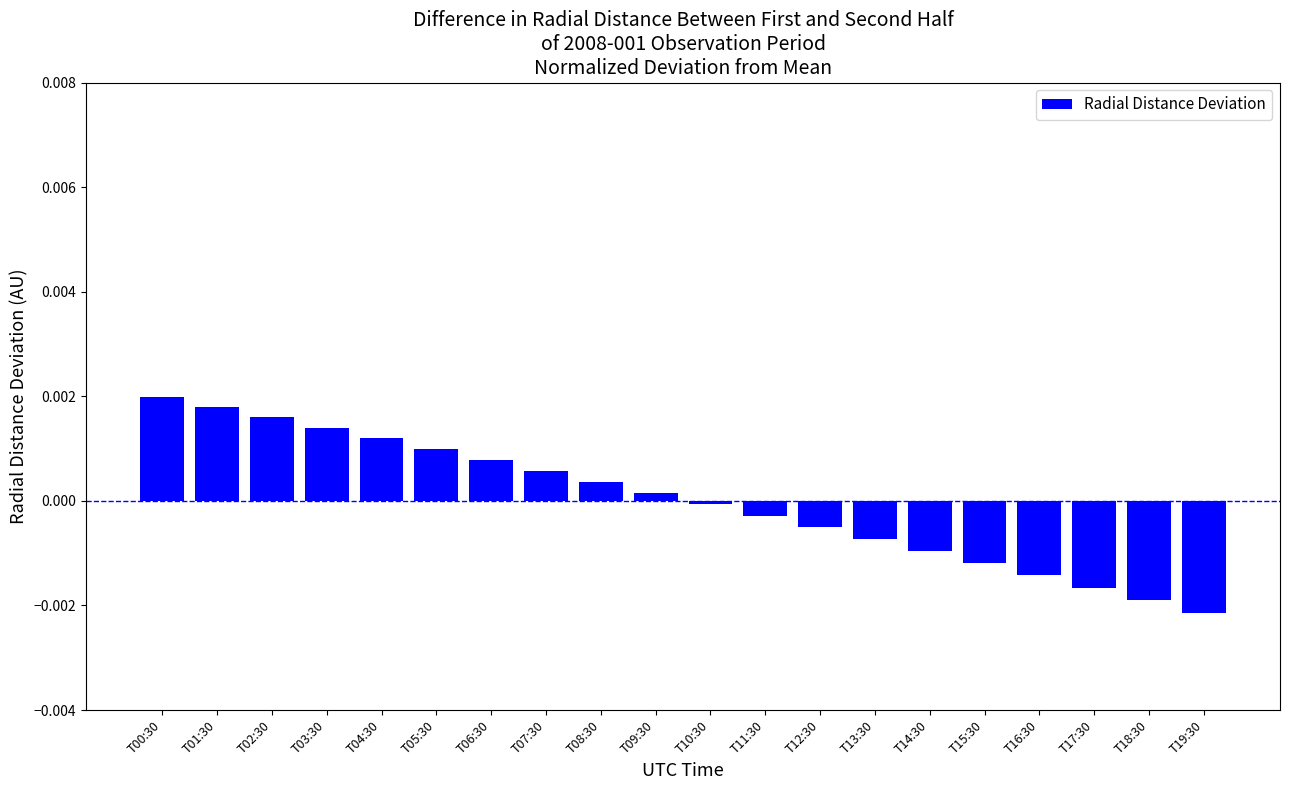

Which label corresponds to the smallest value in the chart?

T19:30